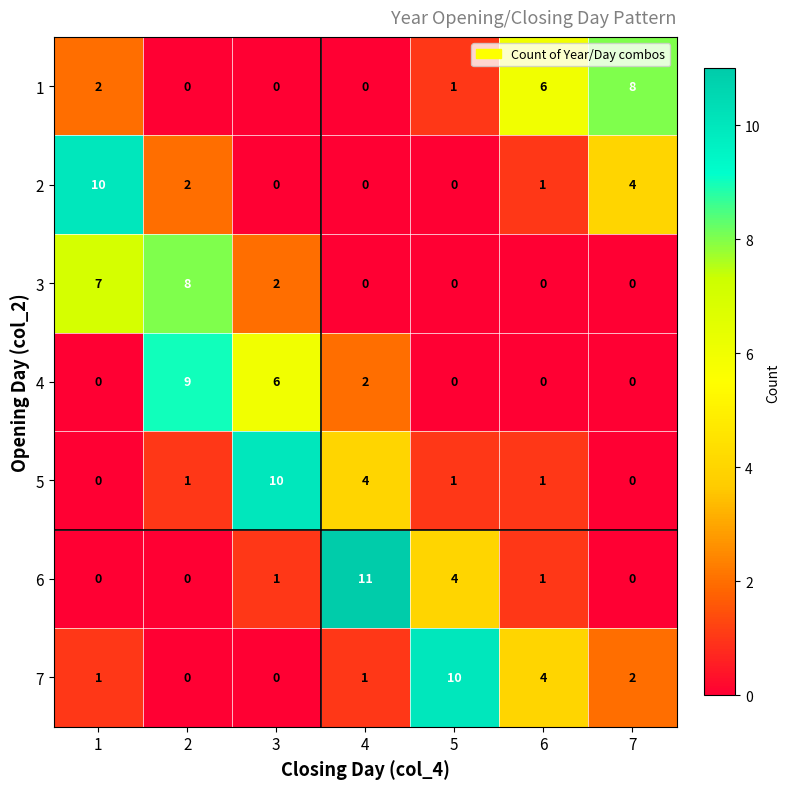

Count the number of categories in the chart.

7